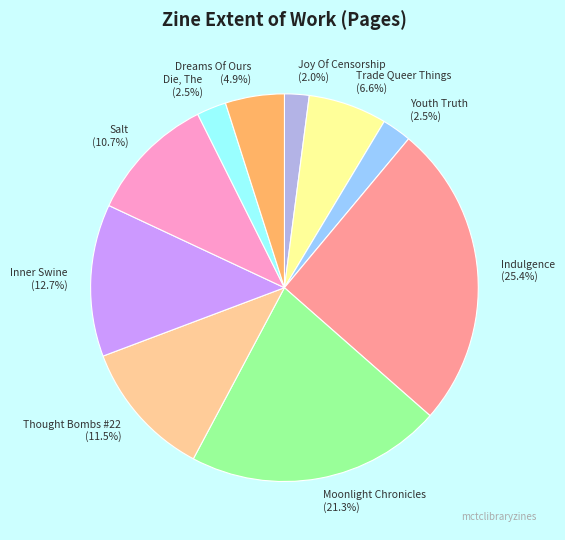

Does any single category account for the majority?

No